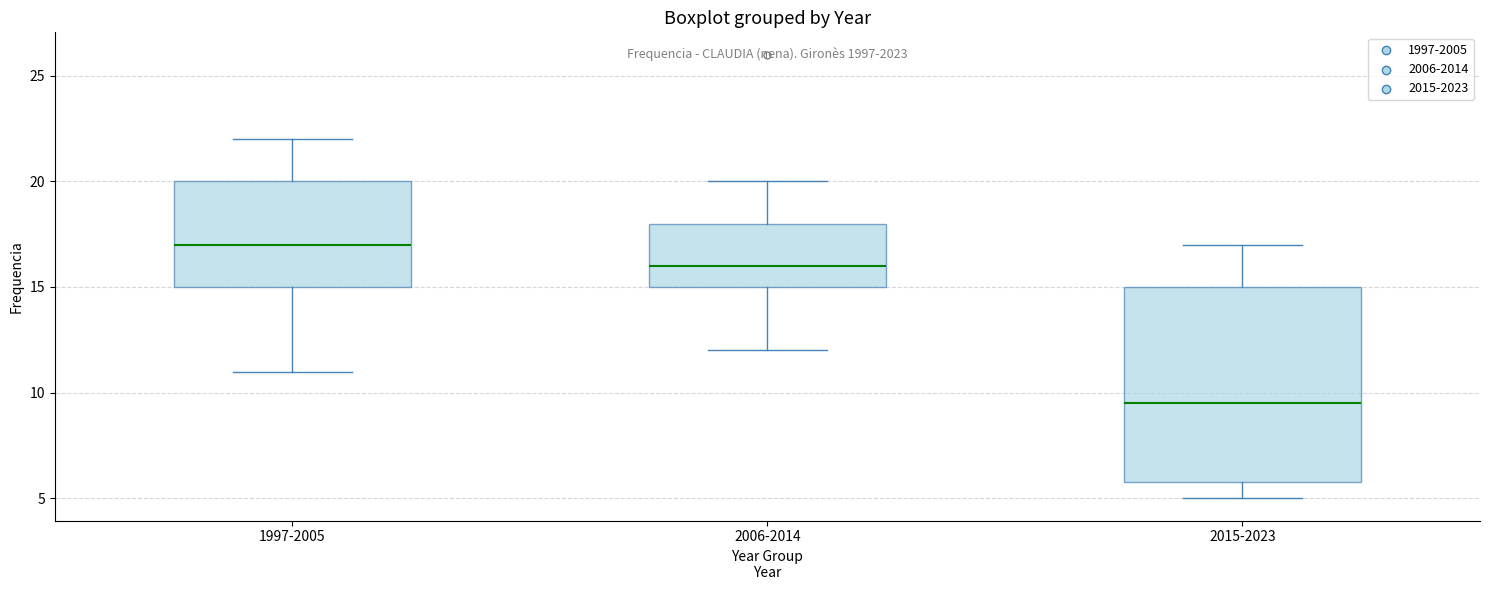

Reading left to right, transcribe this box plot: for each box, give where its median line is, the range the box spans, and where its two whiskers end, as read against the y-axis. The values are not printed on the chart, so give them approximately, as read against the axis.

1997-2005: median 17.0, box 15.0 to 20.0, whiskers 11.0 to 22.0
2006-2014: median 16.0, box 15.0 to 18.0, whiskers 12.0 to 20.0
2015-2023: median 9.5, box 6.0 to 15.0, whiskers 5.0 to 17.0